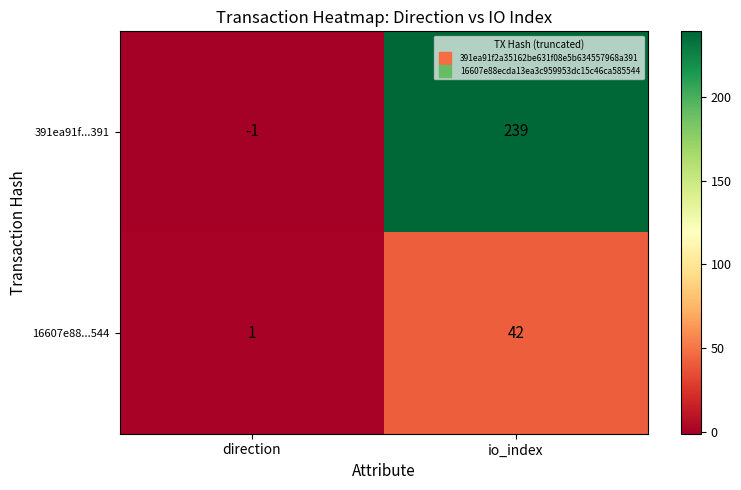

How many categories are shown in the chart?

2